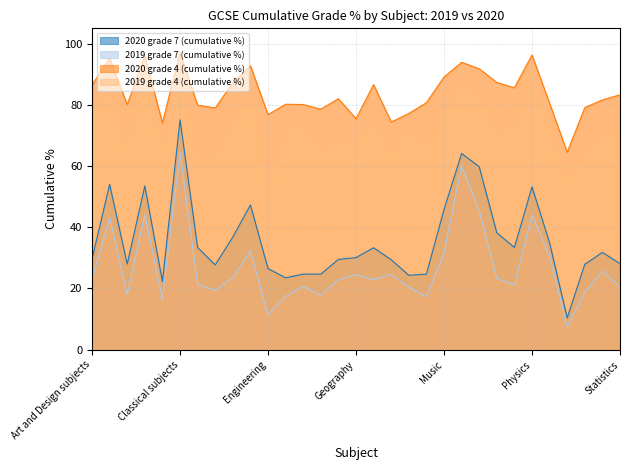

Is the value of 2020 grade 7 (cumulative %) at Statistics greater than the value of 2020 grade 4 (cumulative %) at Performing / Expressive Arts?

No